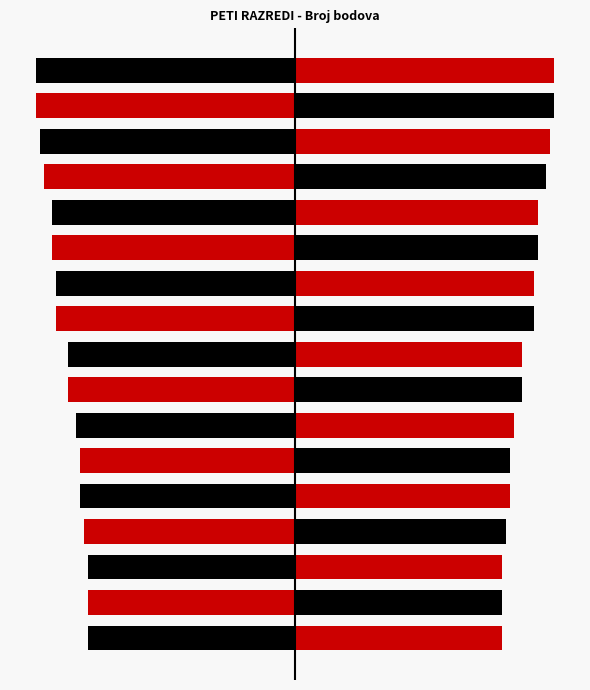

Count the number of data series in this chart.

1